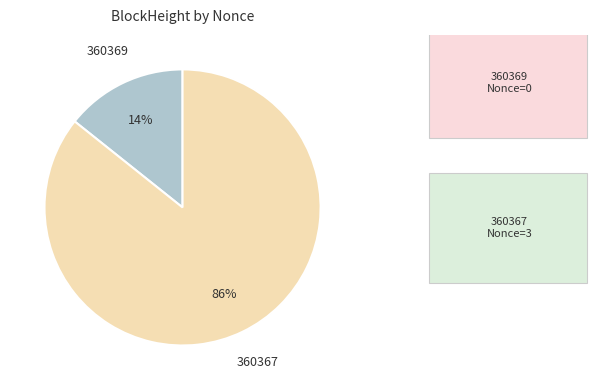

Does any single category account for the majority?

Yes